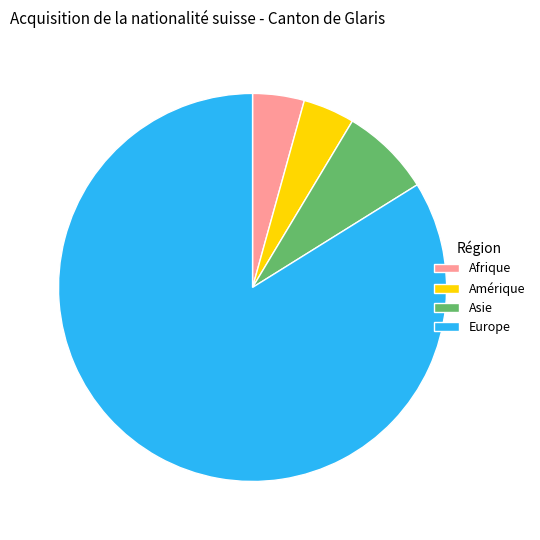

Is it true that Europe is 91% of the pie?

False